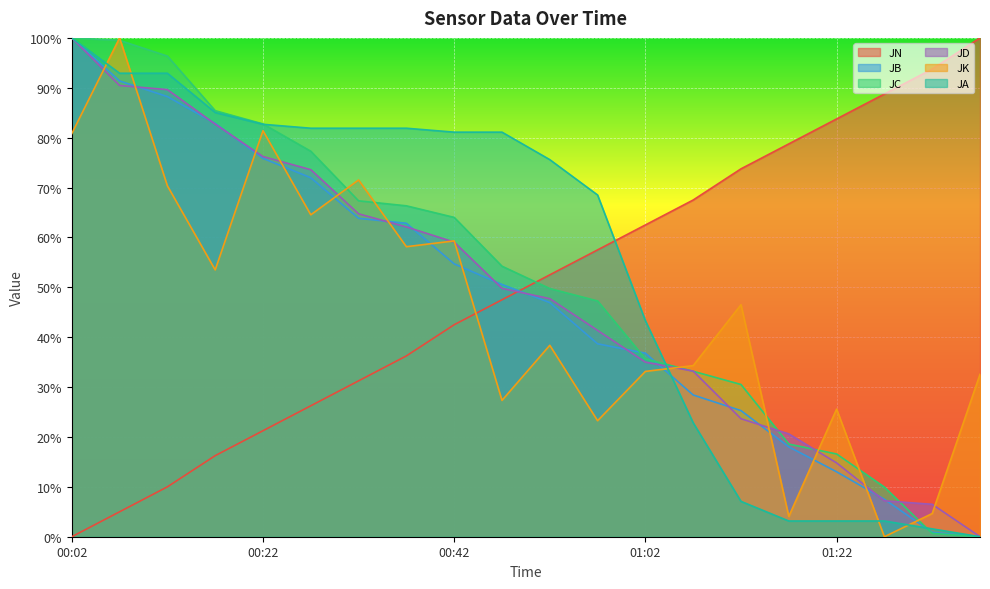

How many values in the JK series exceed 46?

10